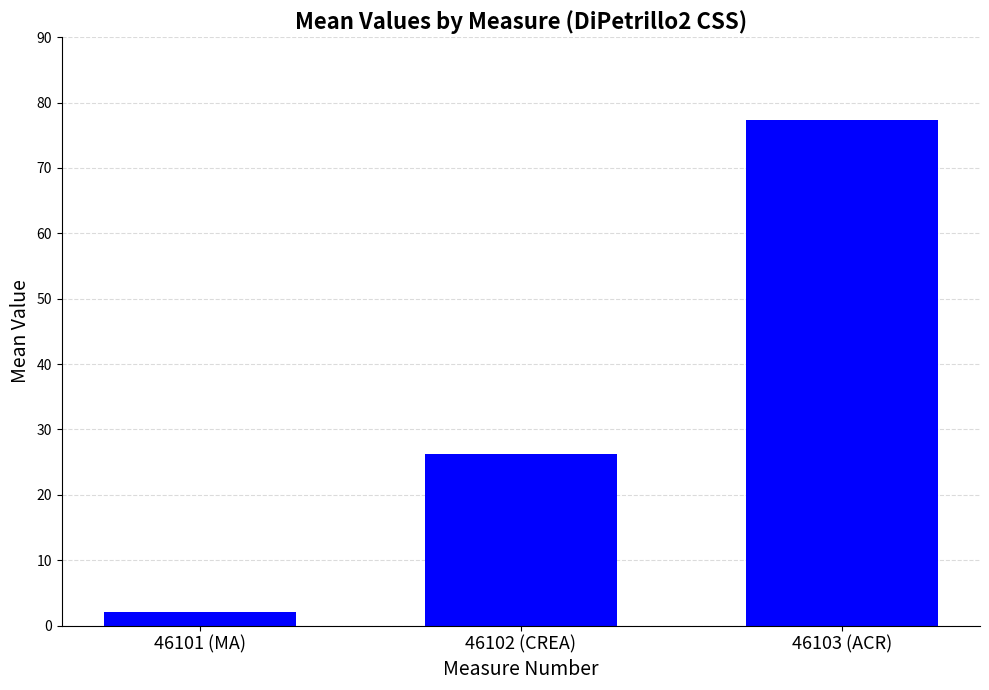

What value does the data have at 46101 (MA)?

2.0